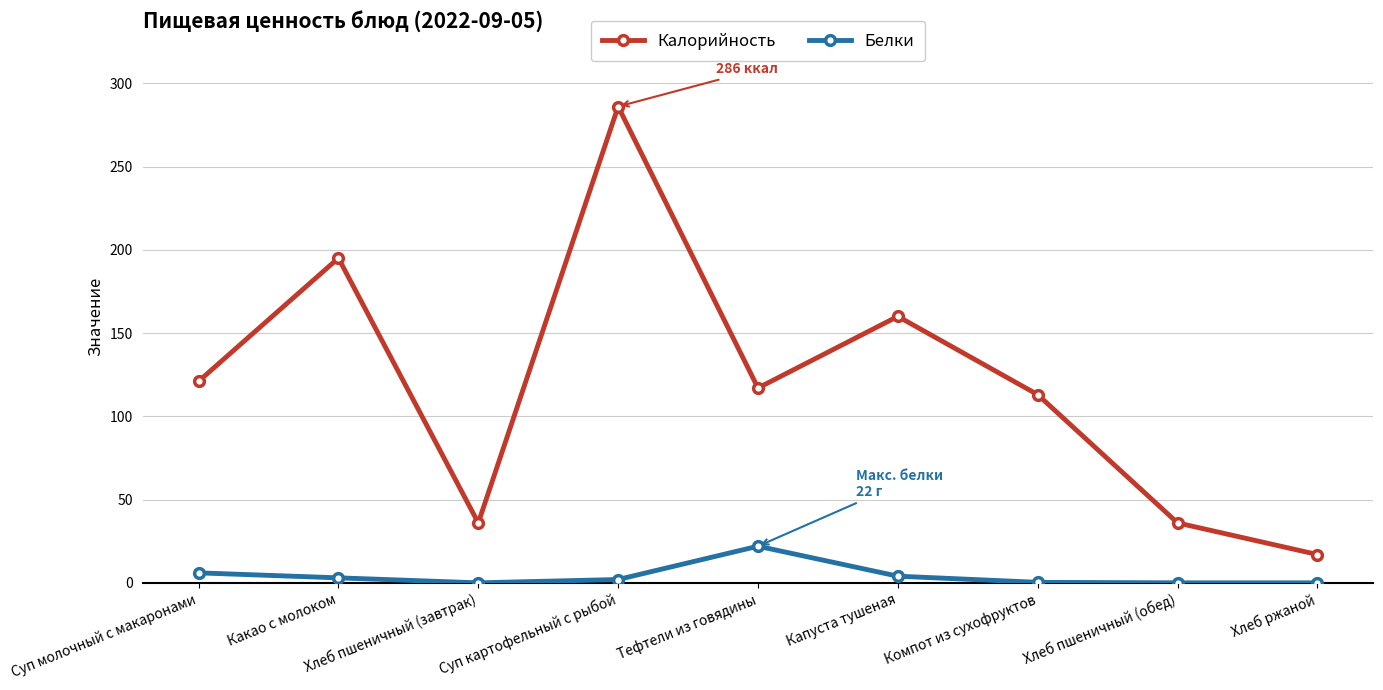

What is the value of the Белки point at the 4th from the left?

2.0